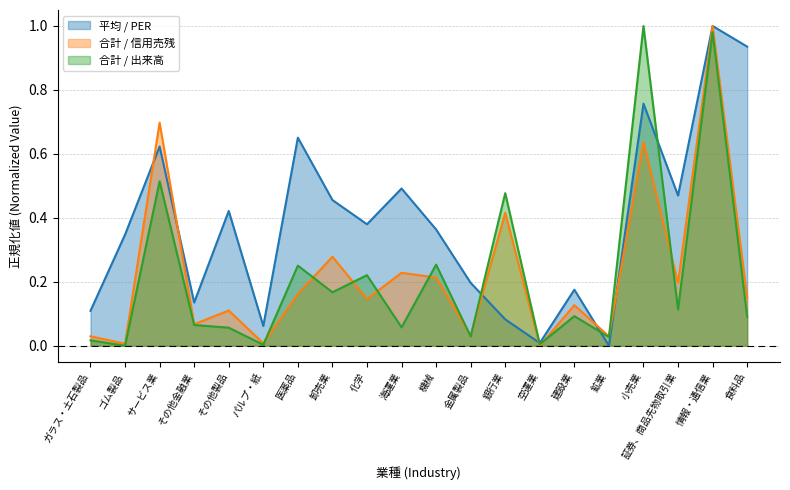

Between 食料品 and 建設業, which is larger?

食料品